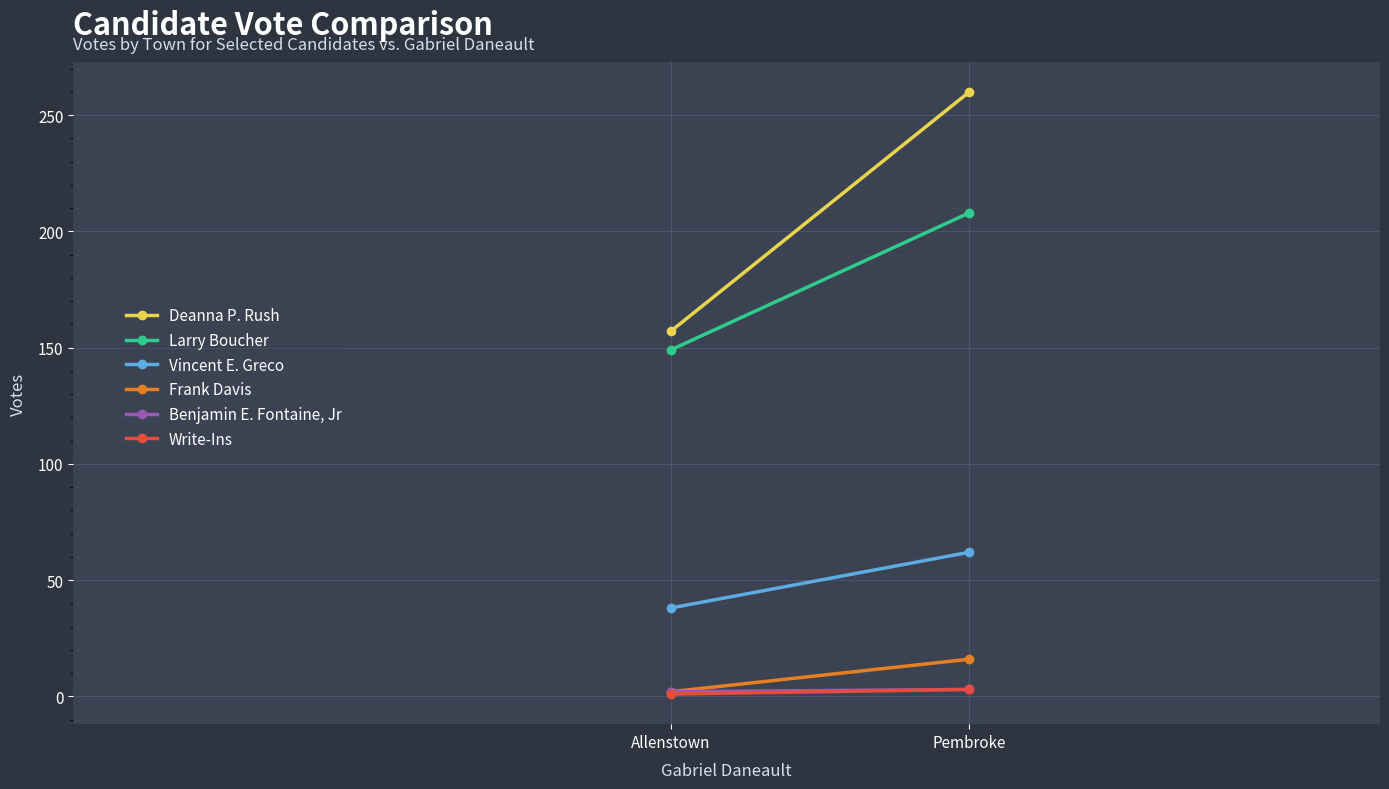

List the labels in order of Write-Ins value, largest first.

Pembroke, Allenstown